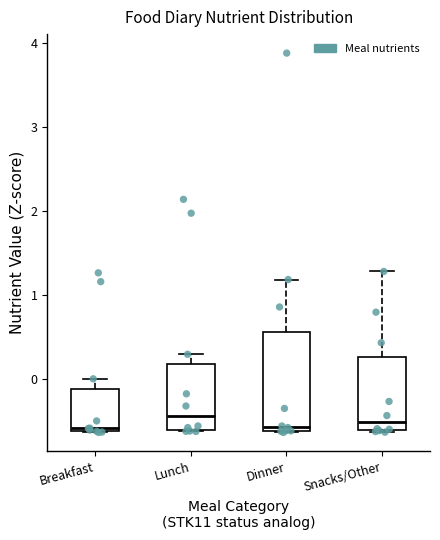

Where is the upper edge of the box for Lunch on the y-axis? The values are not printed on the chart, so give them approximately, as read against the axis.

0.2